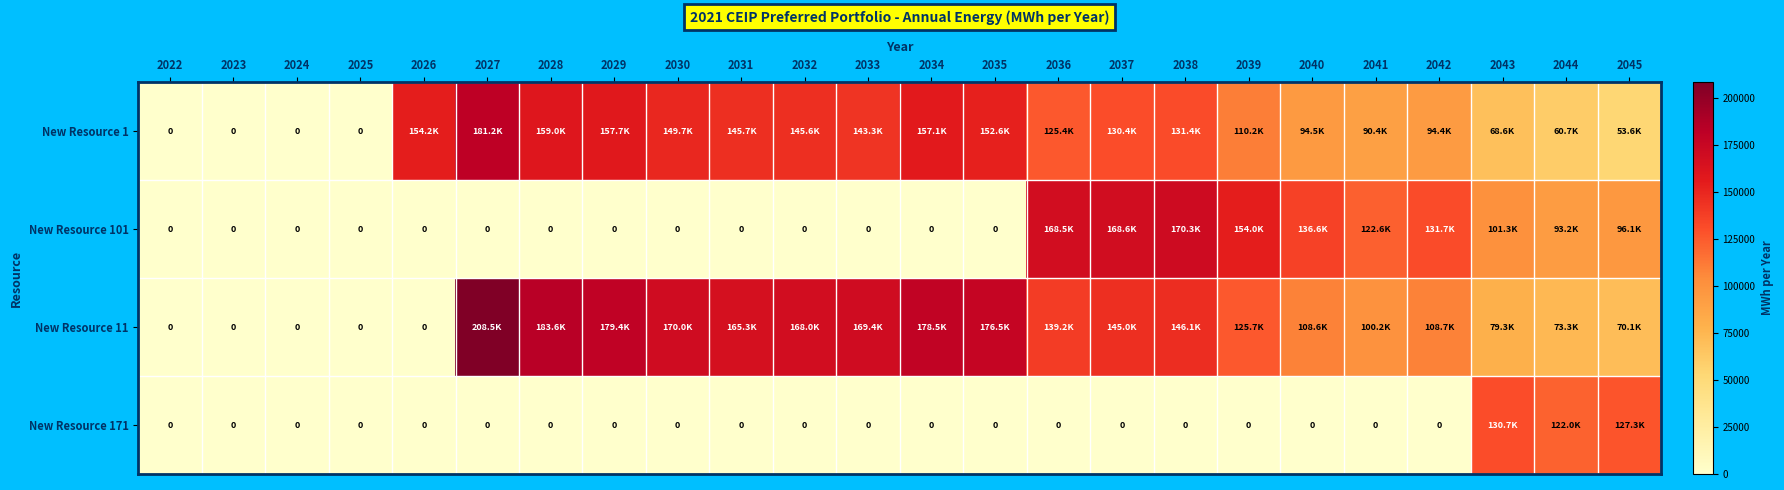

What is the total value across all series at 2028?

342645.2